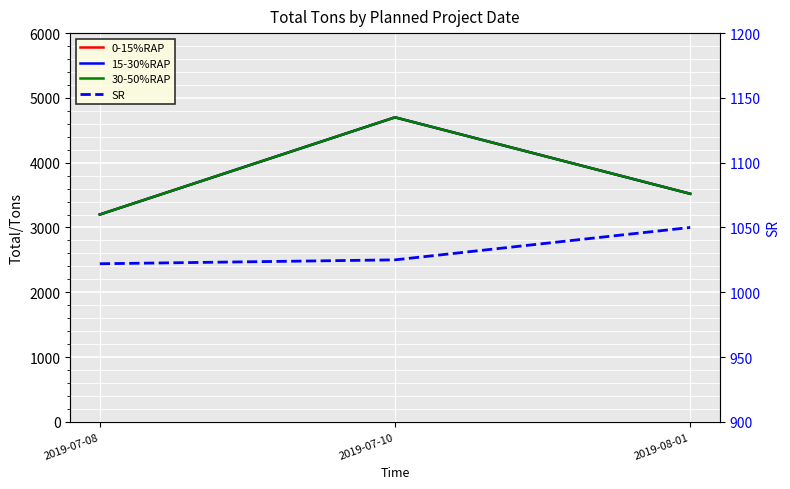

Rank the series by their maximum value, from lowest to highest.

SR, 0-15%RAP, 15-30%RAP, 30-50%RAP